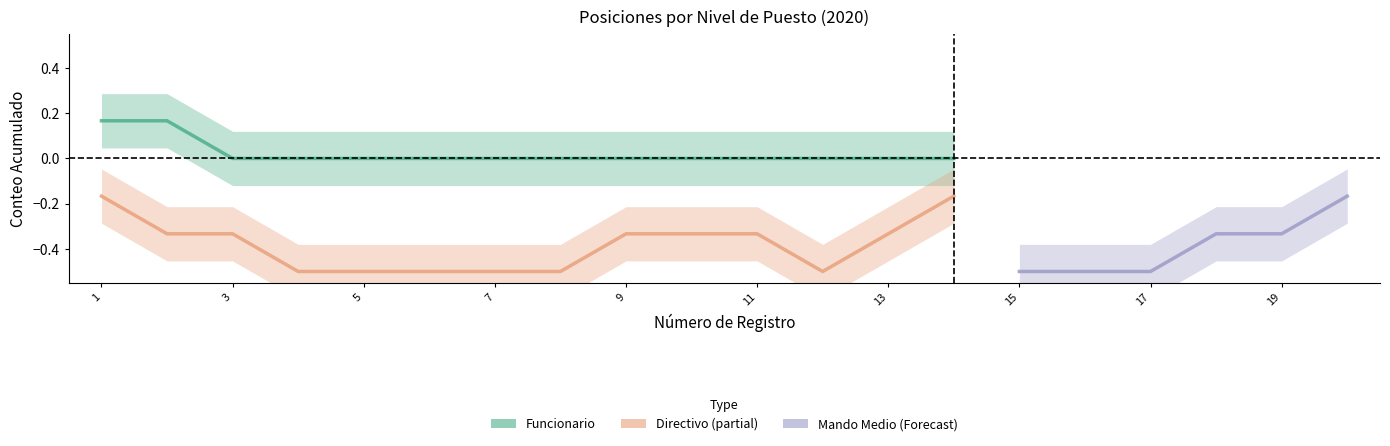

Which has a higher value, 9 or 18?

9